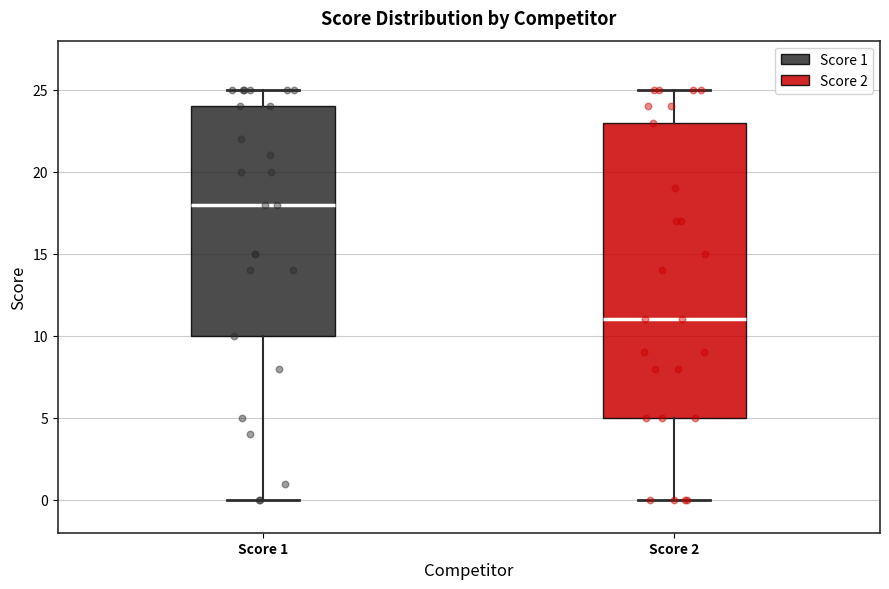

Which box's median line is the highest?

Score 1